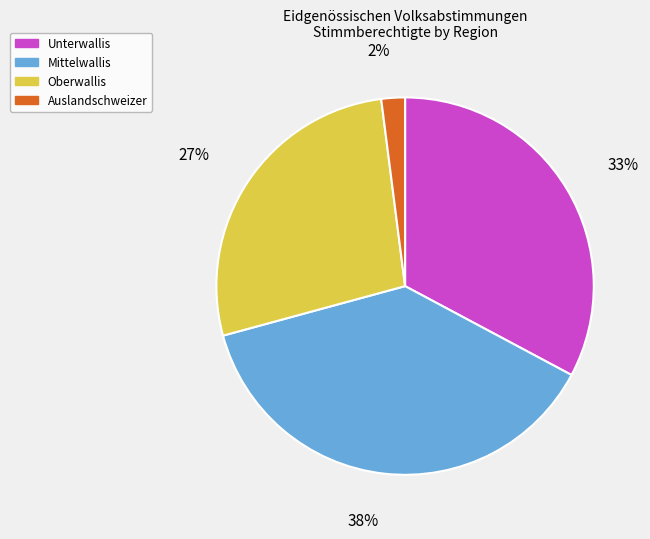

Does any single category account for the majority?

No